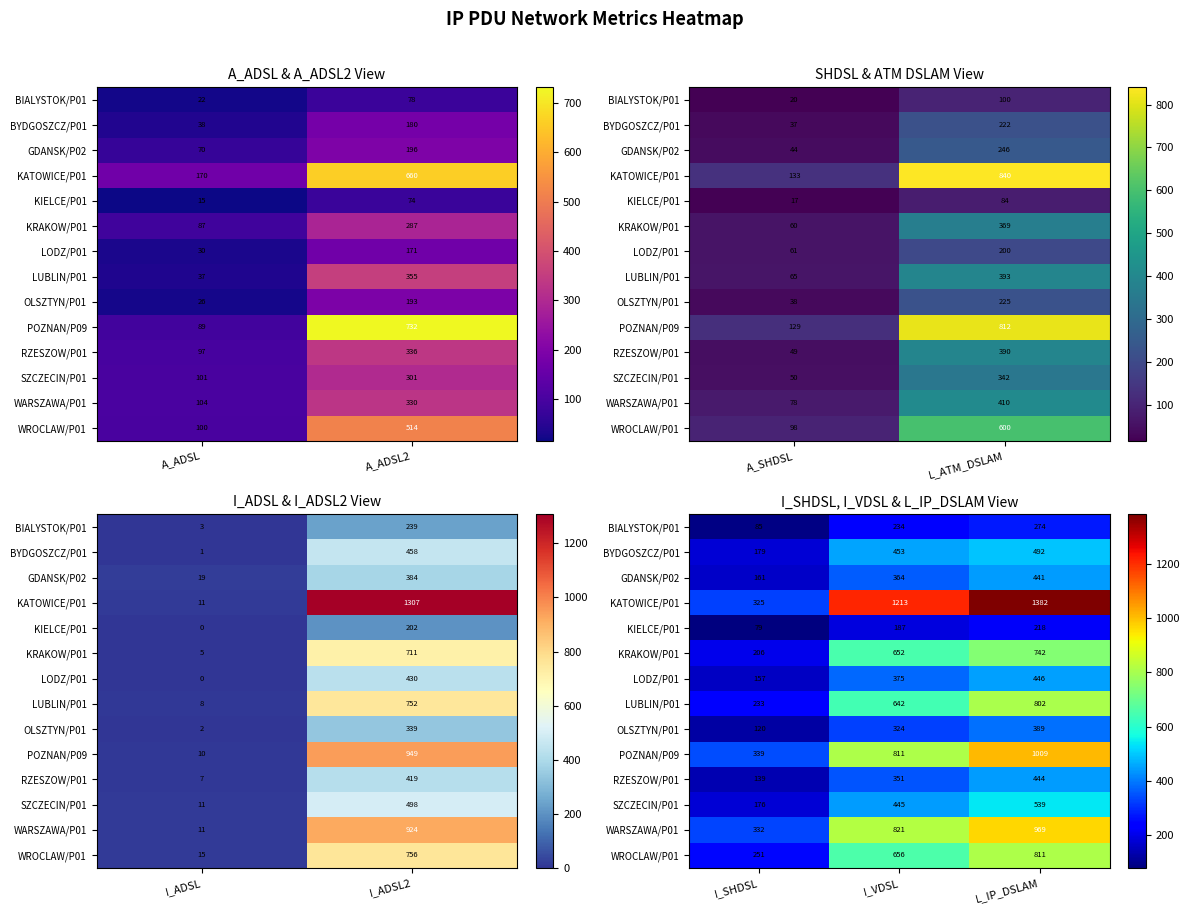

What is the difference between the maximum and minimum values in the KATOWICE/P01 series?

1057